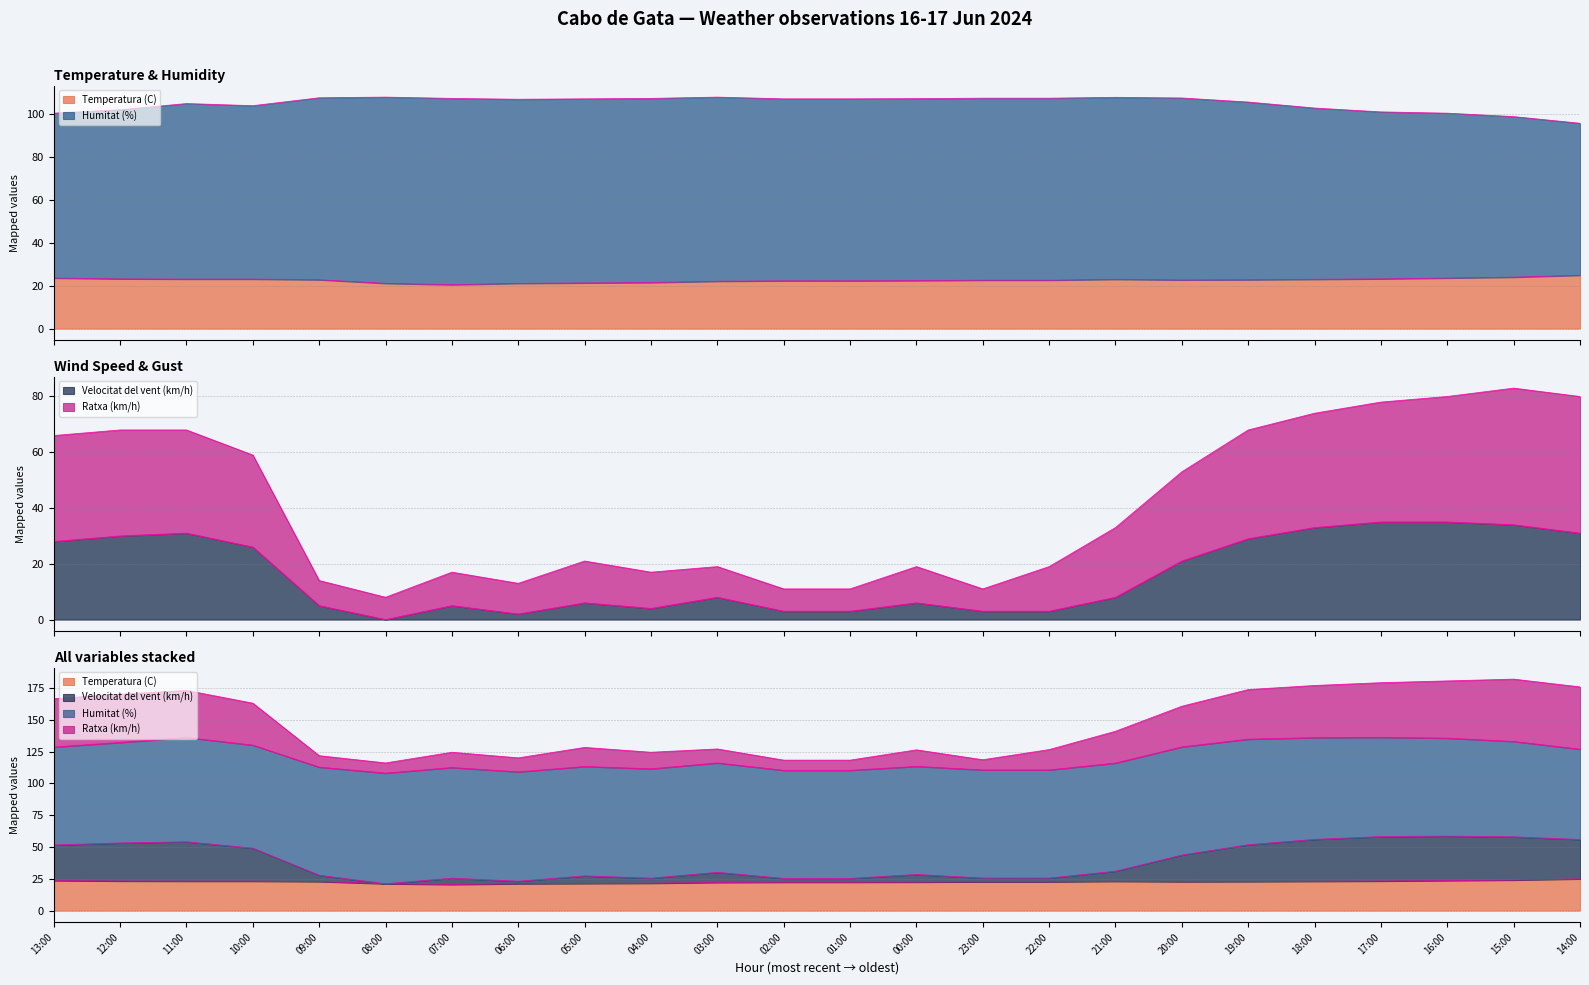

True or false: Humitat (%) and Ratxa (km/h) cross at least once.

False